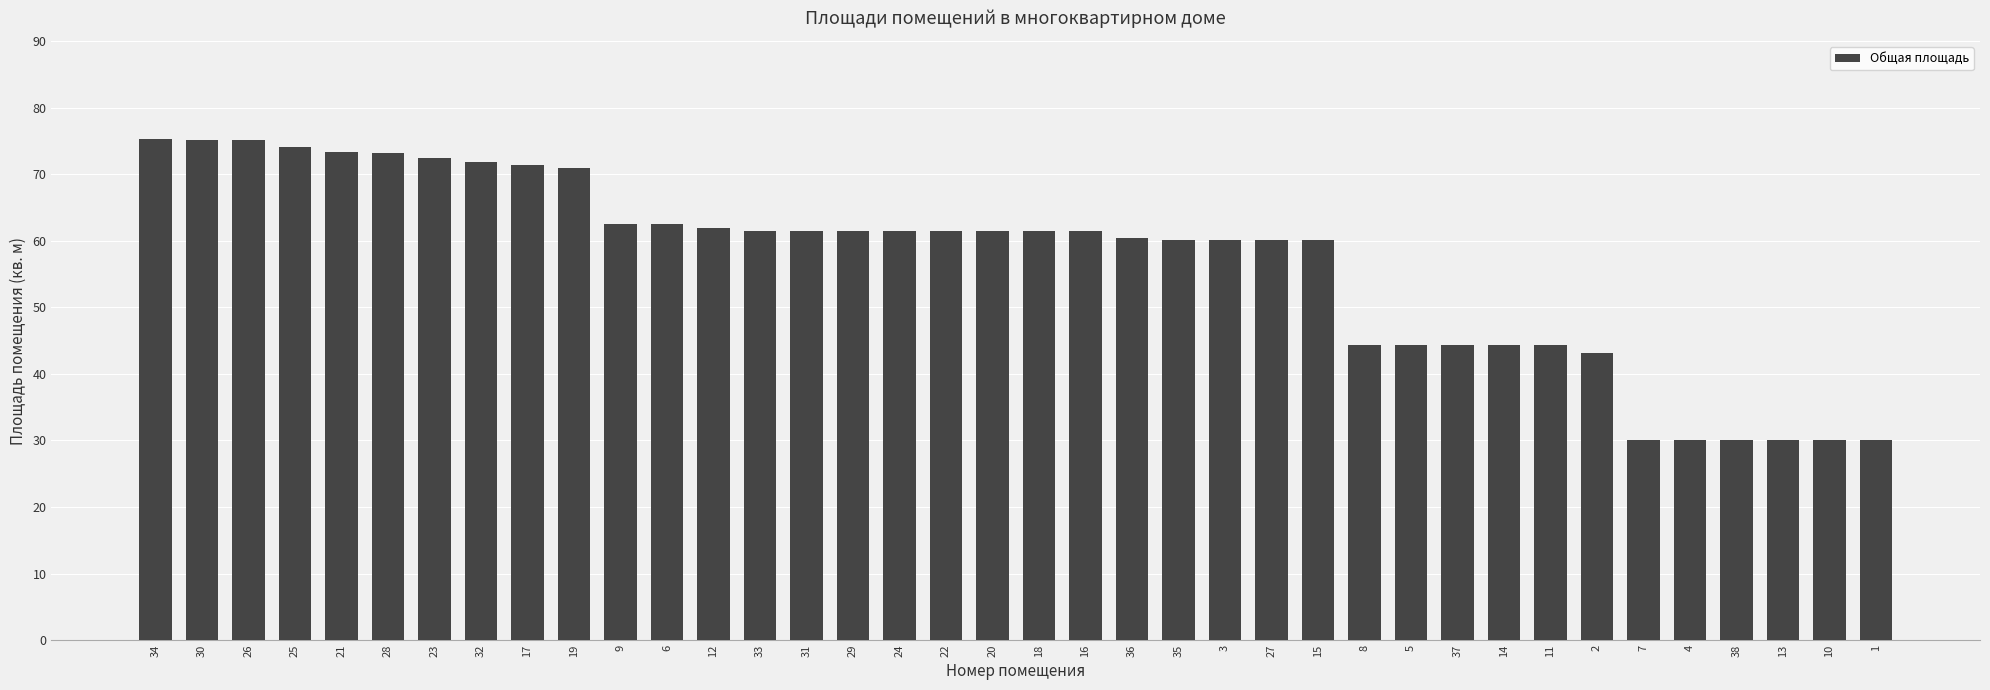

What is the label of the 8th bar from the left?

32